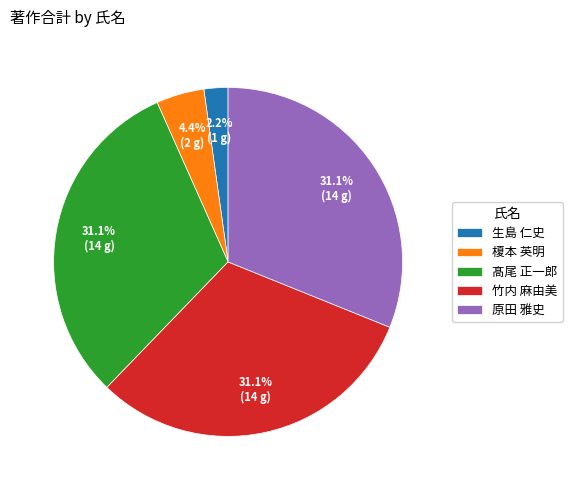

Is 髙尾 正一郎 the majority of the pie?

No